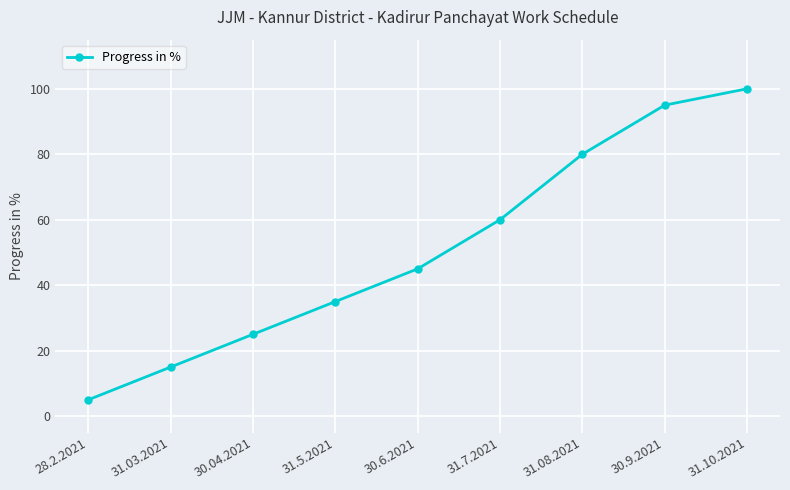

What is the greatest value displayed?

100